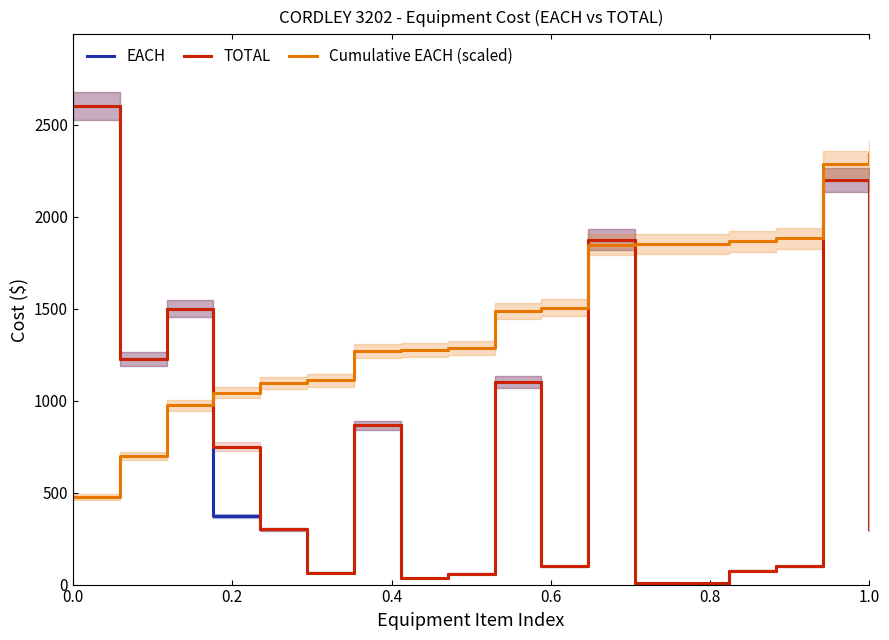

What are all the series names shown in the legend?

EACH, TOTAL, Cumulative EACH (scaled)